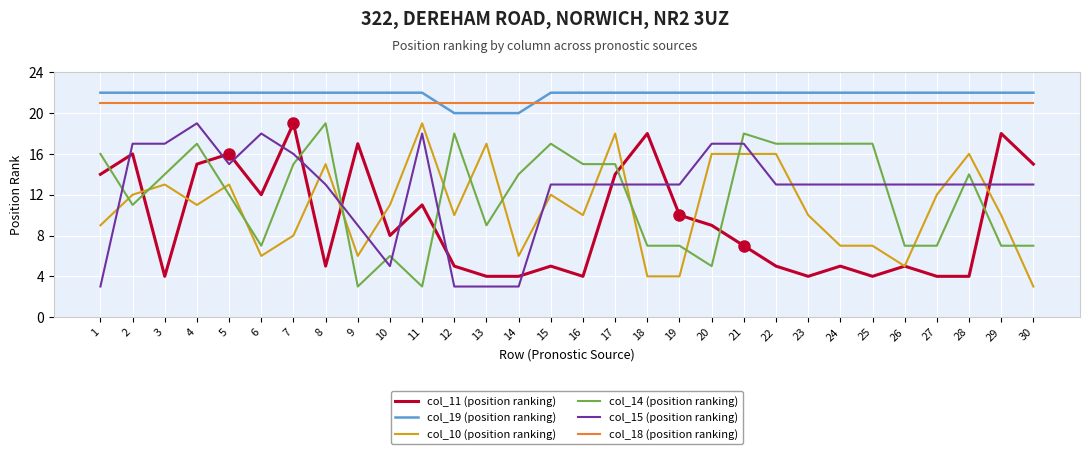

Which series changed the most between 8 and 10?

col_14 (position ranking)